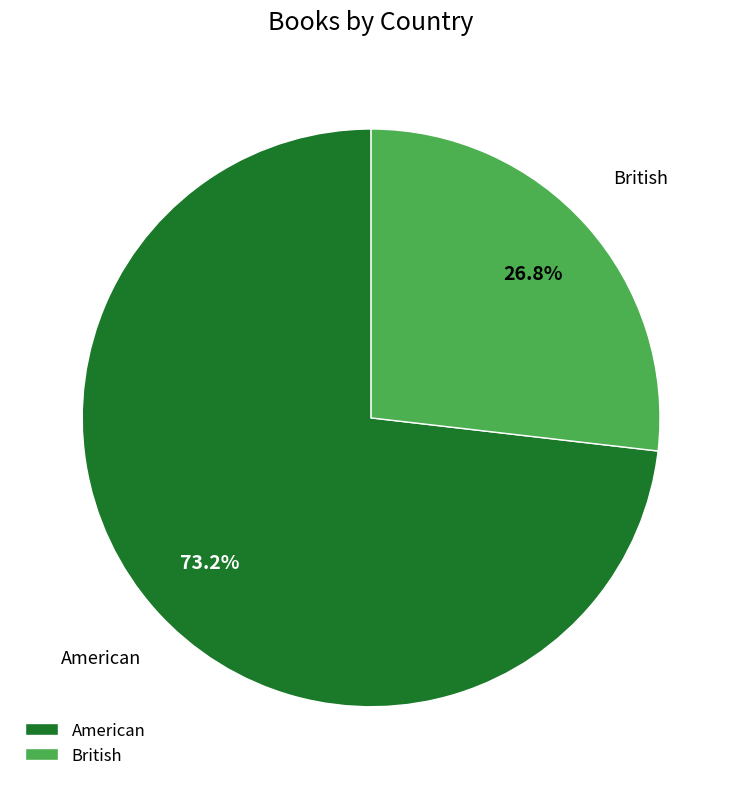

Rank the categories by value from lowest to highest.

British, American